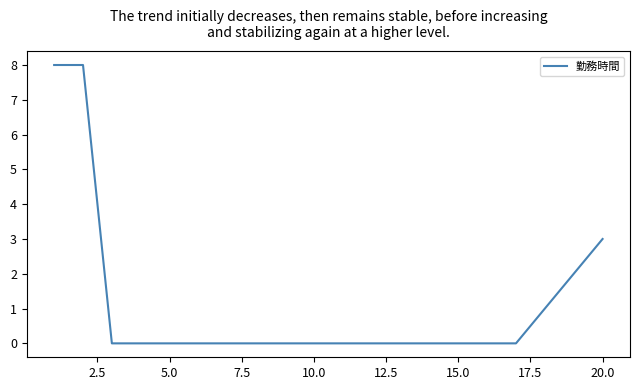

What is the greatest value displayed?

8